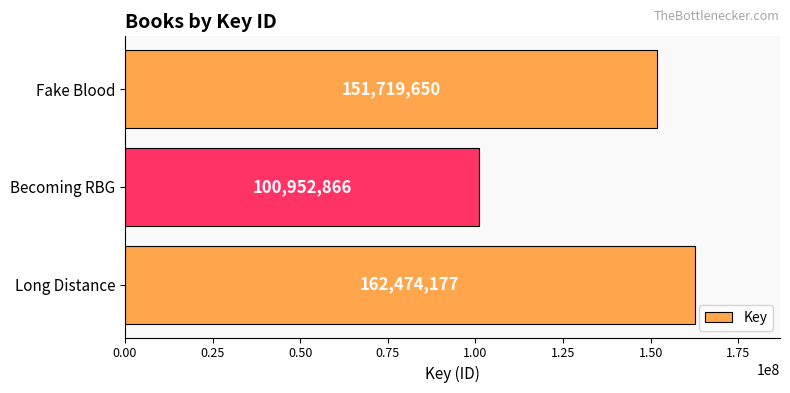

Where is the data nearest to the value 131713521?

Fake Blood